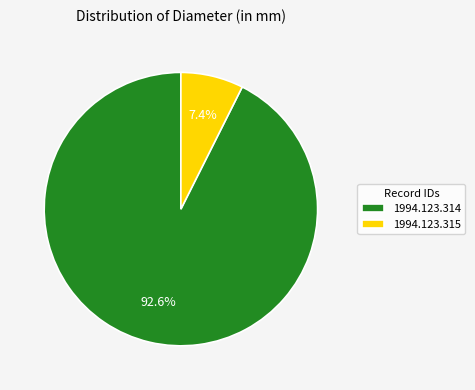

How many slices are in this pie chart?

2